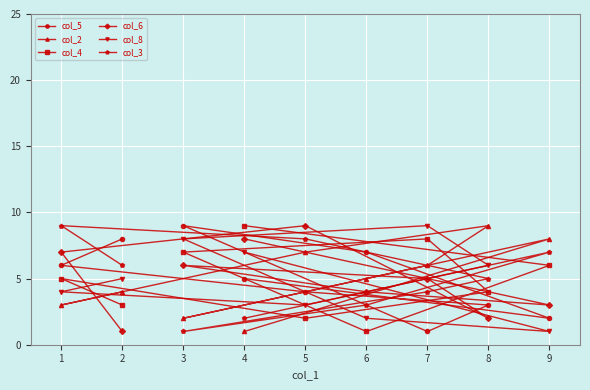

How many lines are shown in the chart?

6